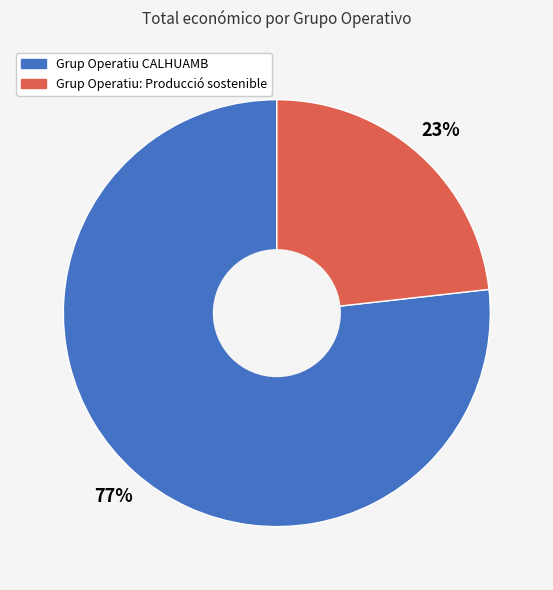

The Grup Operatiu: Producció sostenible slice represents 23% of the pie. True or false?

True